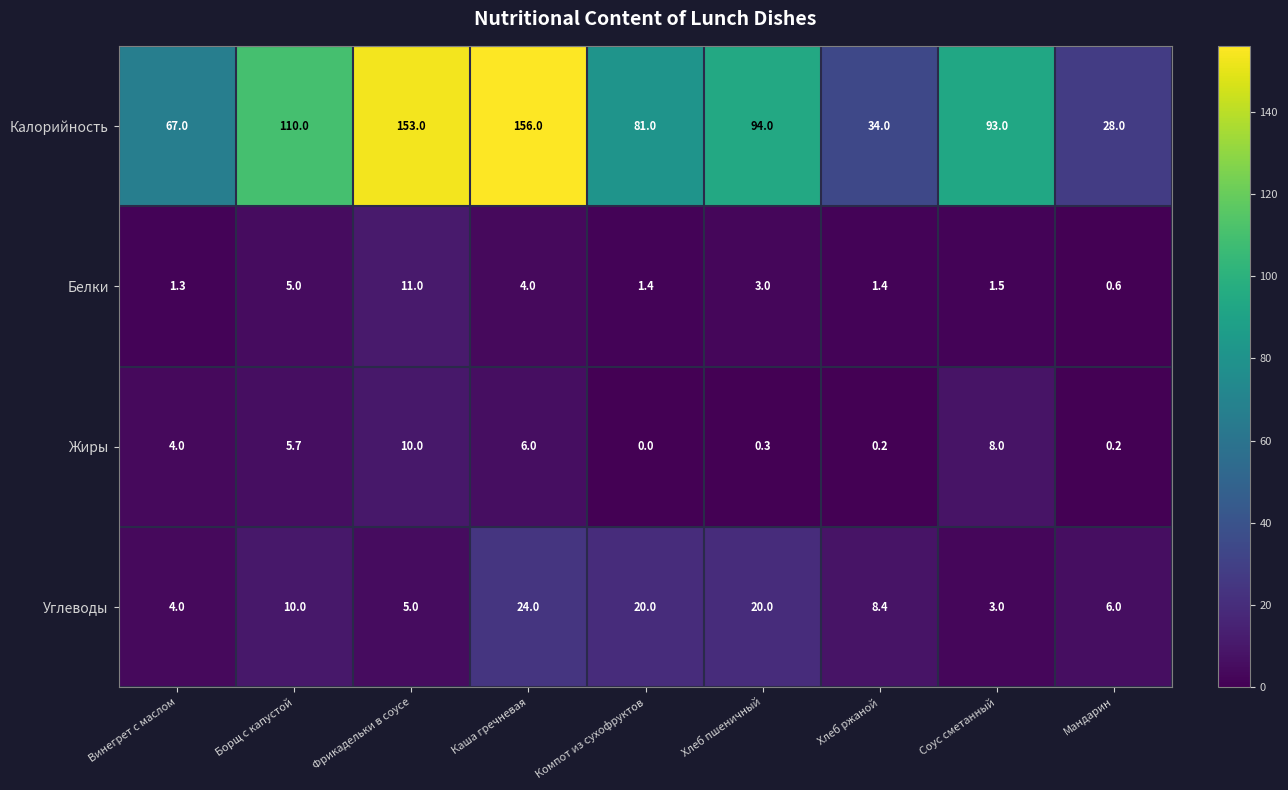

What is the maximum value shown in the chart?

156.0